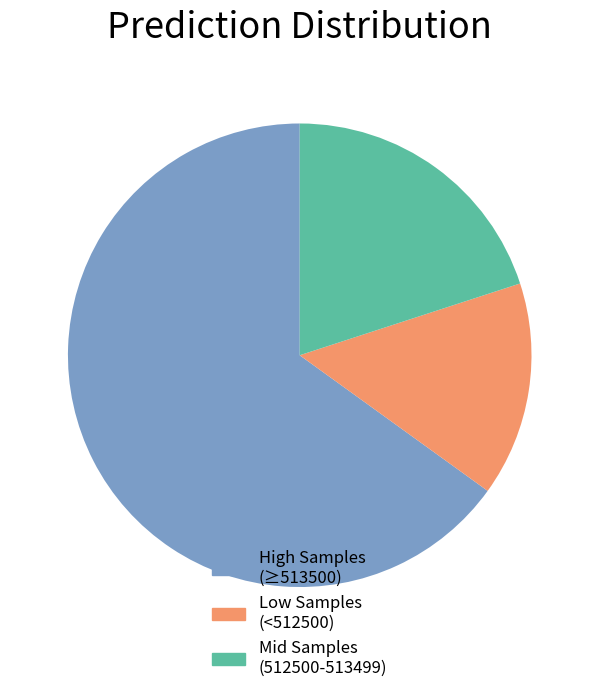

Does any single category account for the majority?

Yes